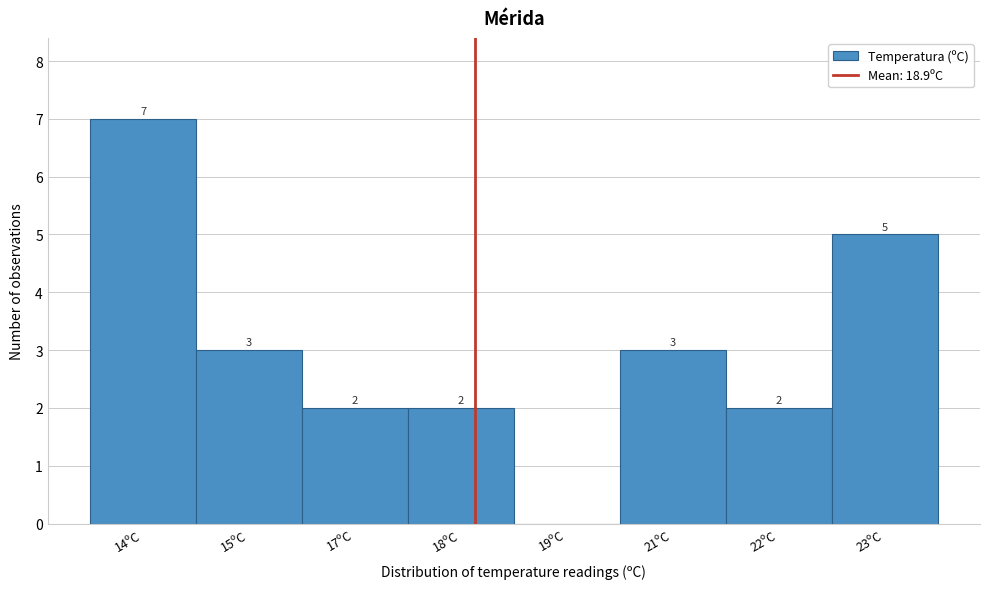

Reading right to left, transcribe all the data shown in this chart.

23ºC=5	22ºC=2	21ºC=3	19ºC=0	18ºC=2	17ºC=2	15ºC=3	14ºC=7